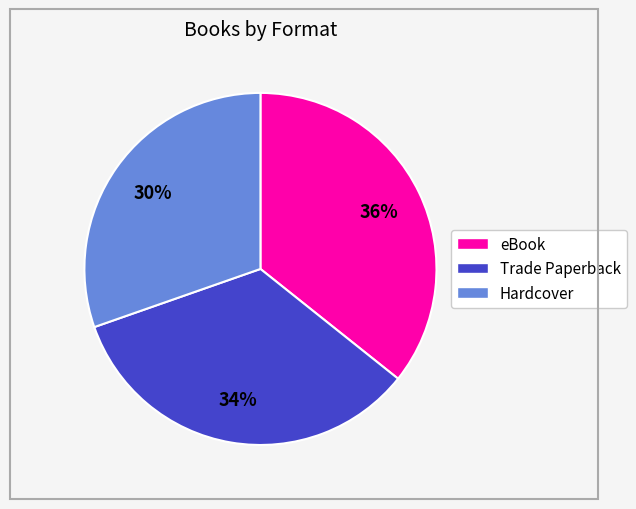

Is there a majority slice in this chart?

No